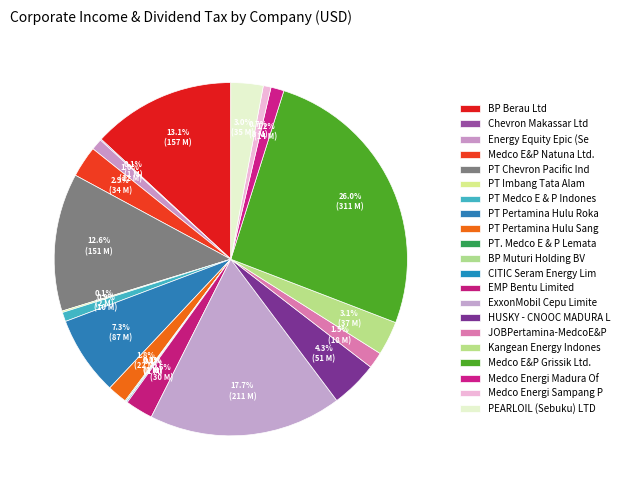

What is the change in value from Chevron Makassar Ltd to Medco E&P Natuna Ltd.?

+32992077.8